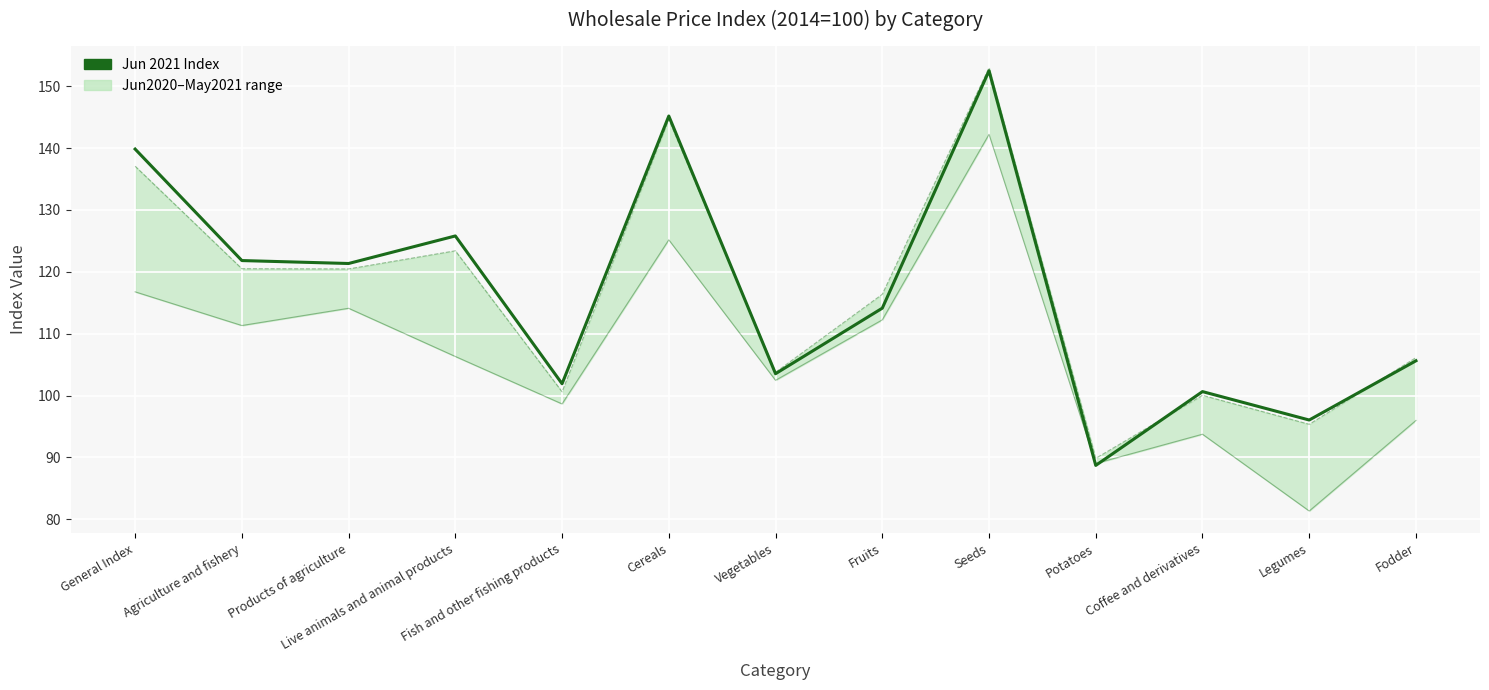

Where is May 2021 Index nearest to the value 121?

Agriculture and fishery